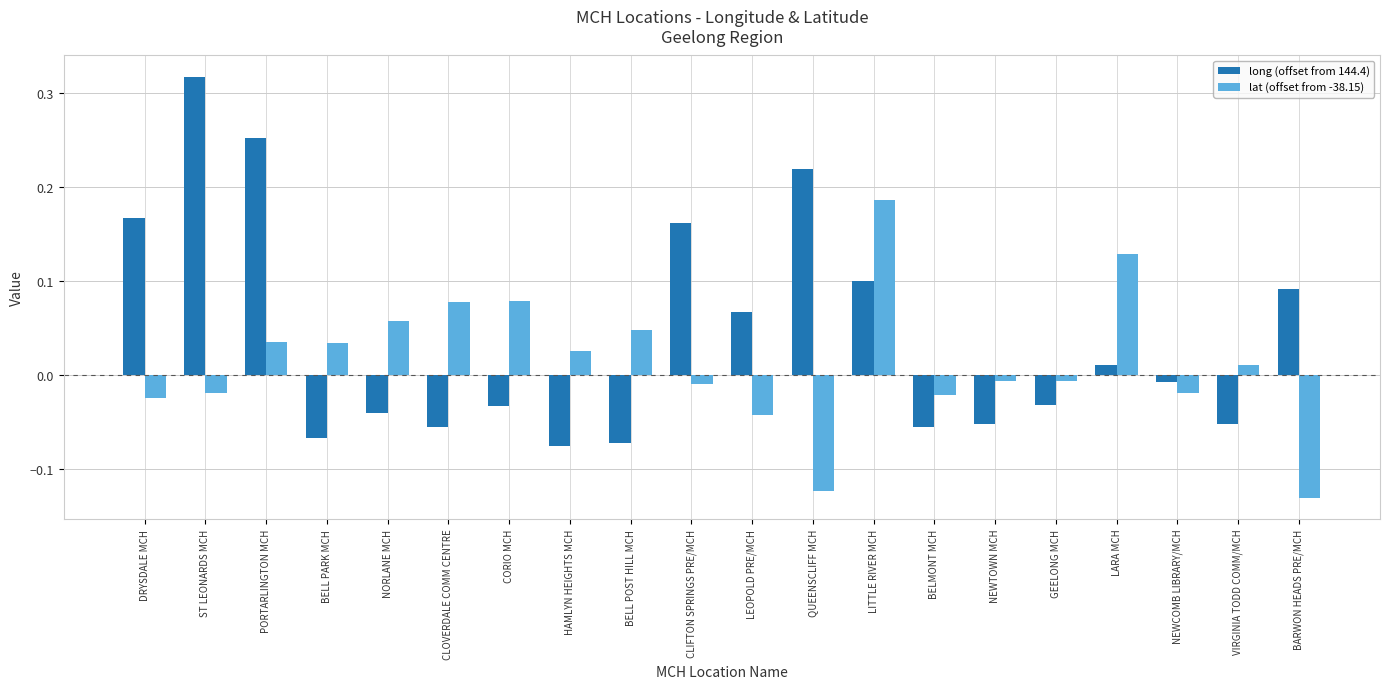

At which label does lat (offset from -38.15) first exceed 0?

PORTARLINGTON MCH